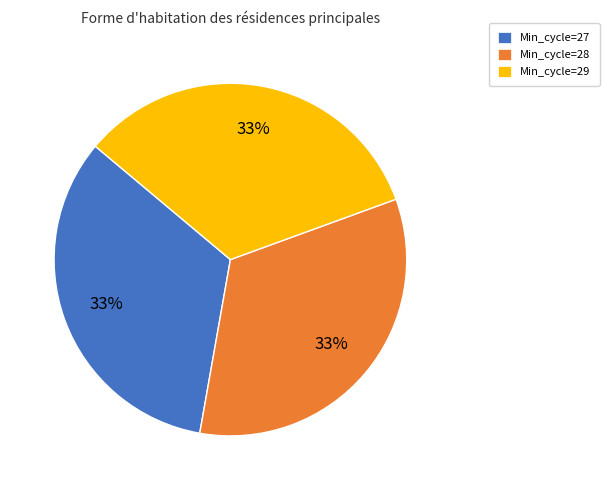

What is the ratio of the value at Min_cycle=27 to the value at Min_cycle=28?

1.0